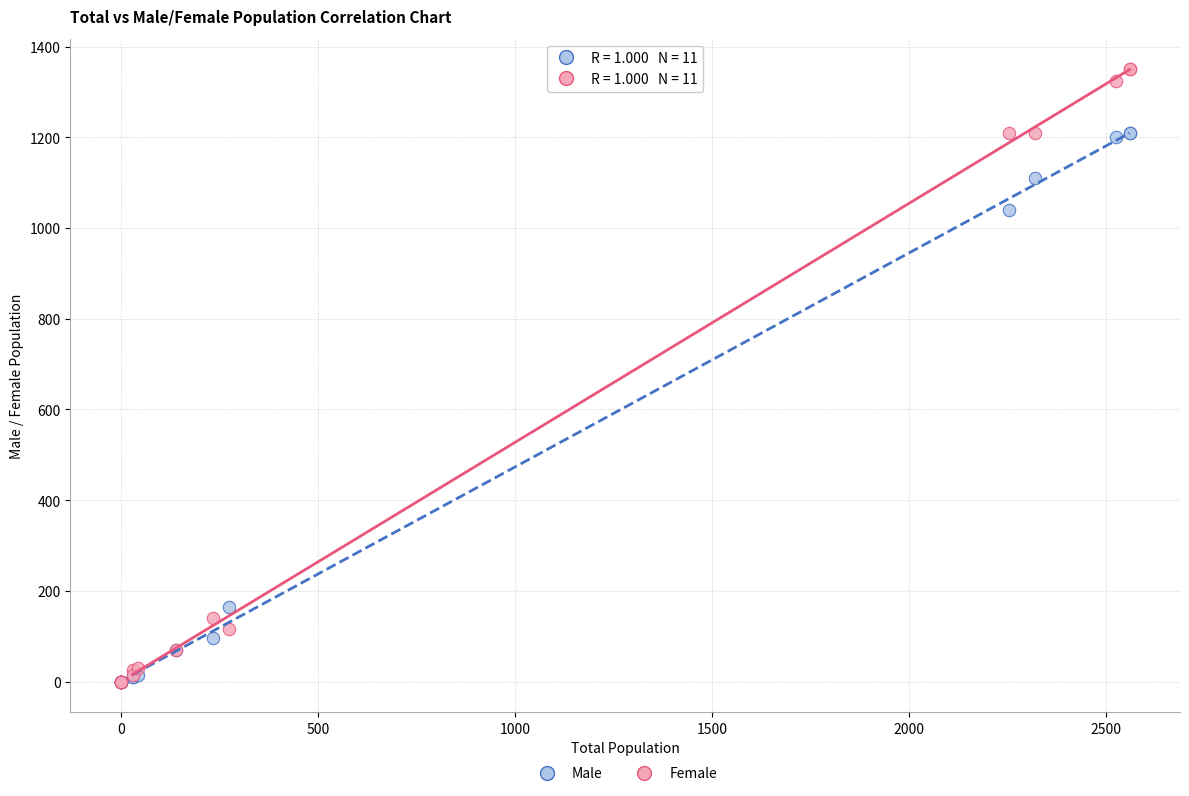

Across all series, what Y value is closest to 675?

1040